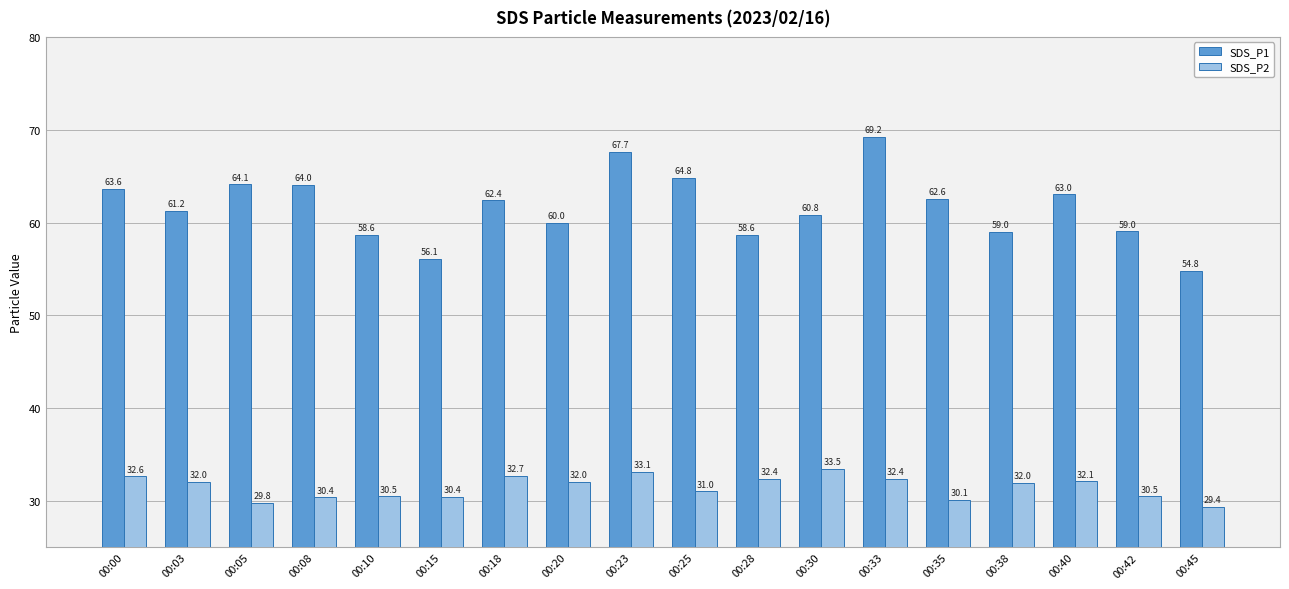

At 00:03, list the series in order from smallest to largest.

SDS_P2, SDS_P1